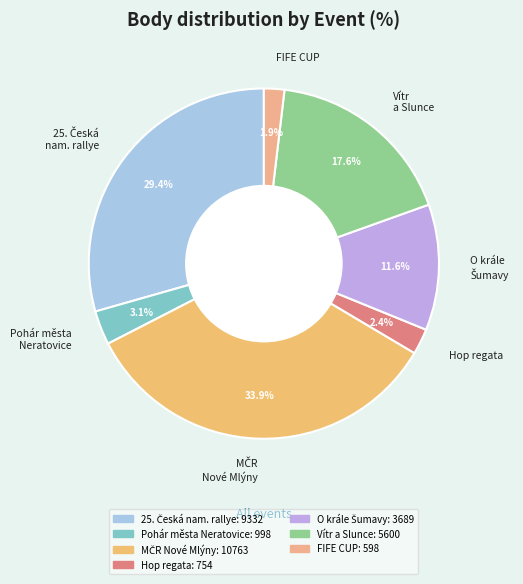

How much of the chart is everything except Vítr a Slunce?

82.4%